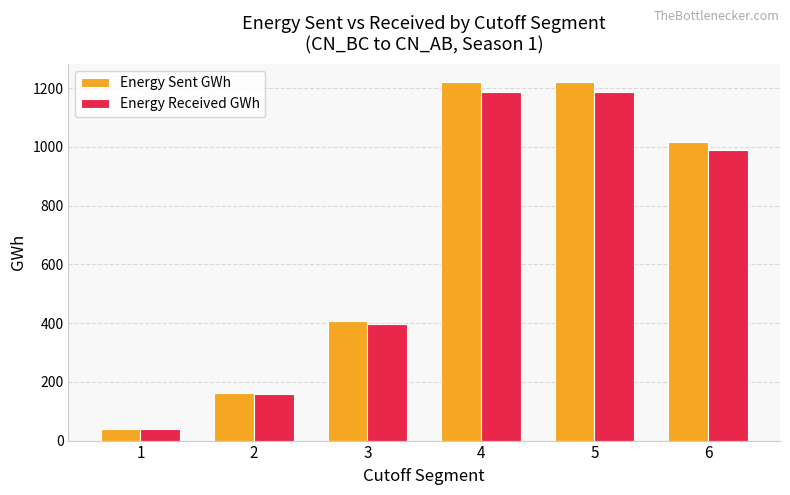

What is the value of the Energy Sent GWh bar at the 2nd from the left?

163.2